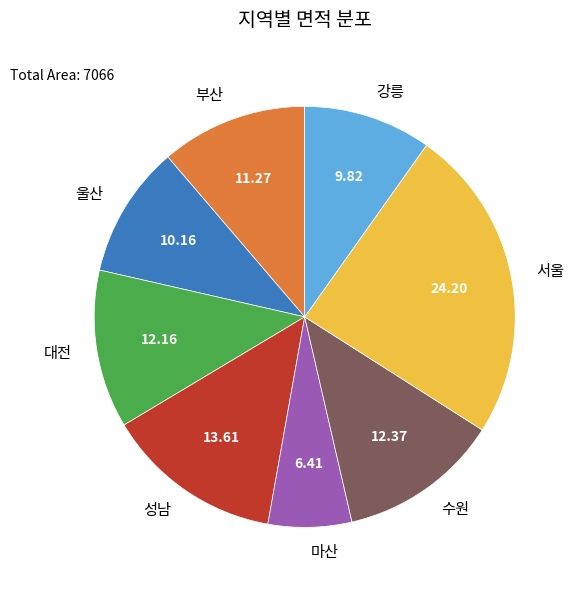

Is the sum of 수원 and 부산 greater than half?

No